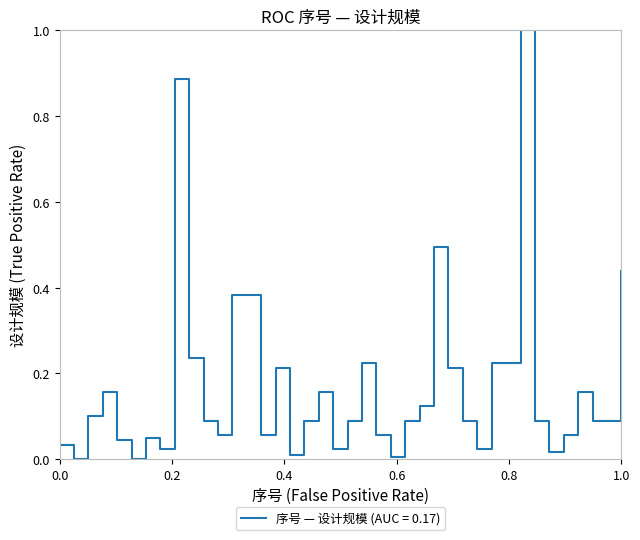

What is the difference between the maximum and minimum values?

1.0